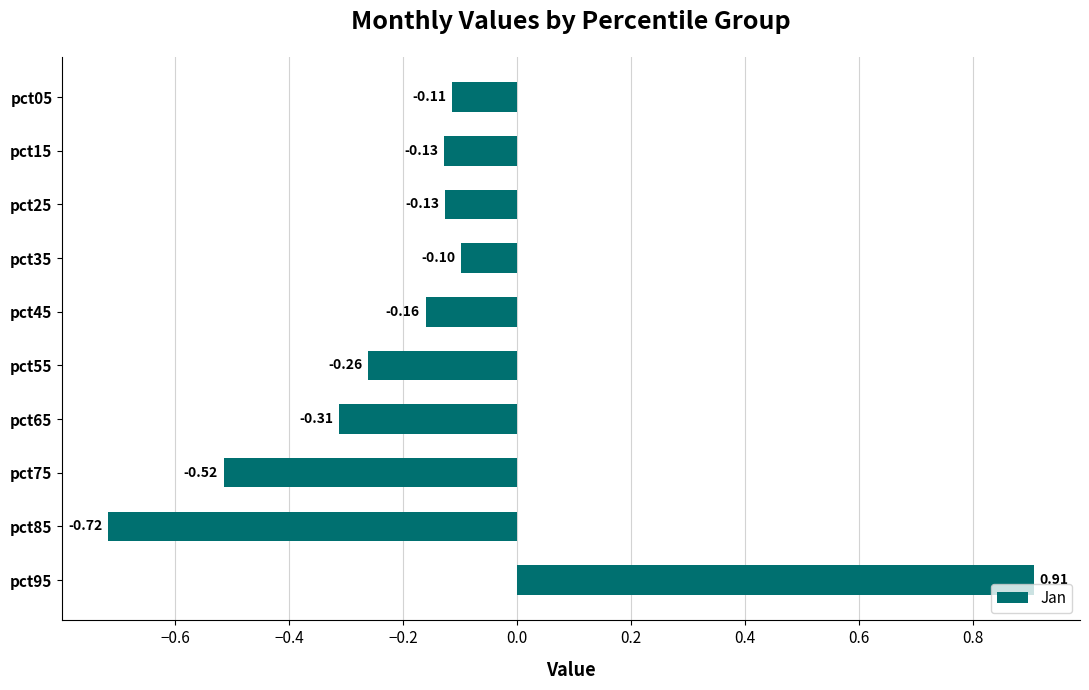

Does the chart contain stacked bars?

No